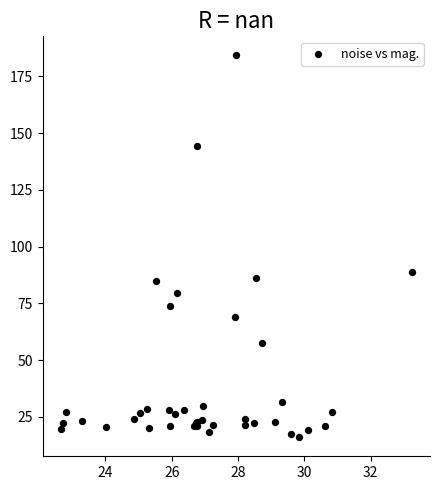

What Y value in the scatter plot is closest to 100?

88.7